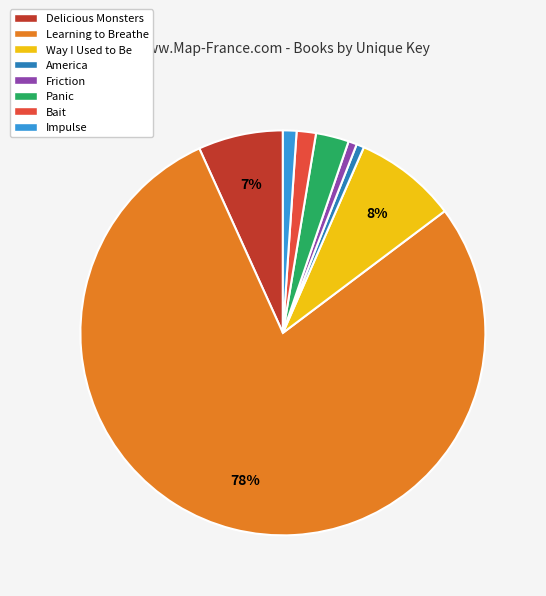

Is there any slice that represents more than half of the pie?

Yes